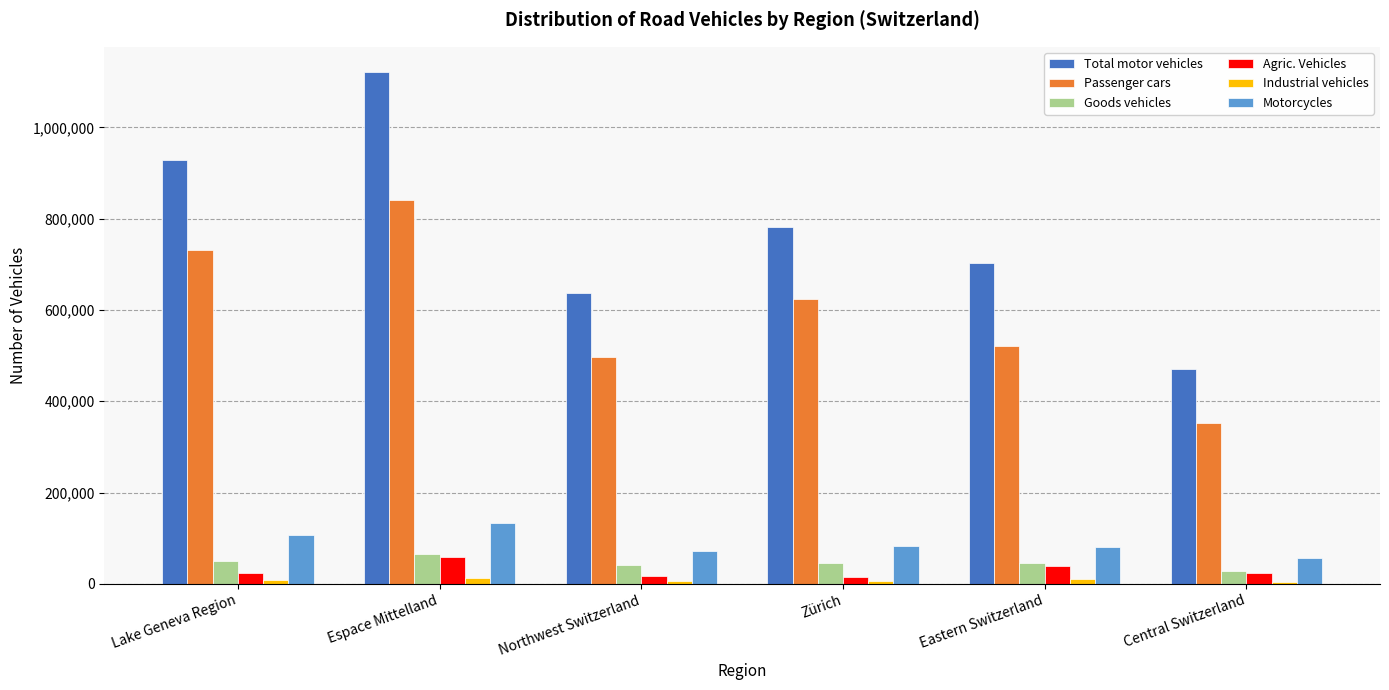

What is the label of the 2nd bar from the left?

Espace Mittelland